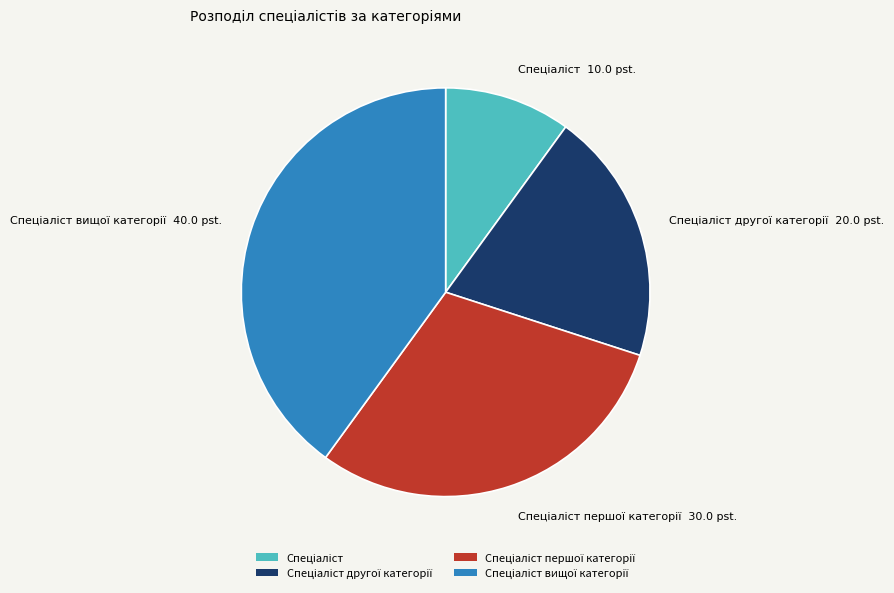

Is there any slice that represents more than half of the pie?

No